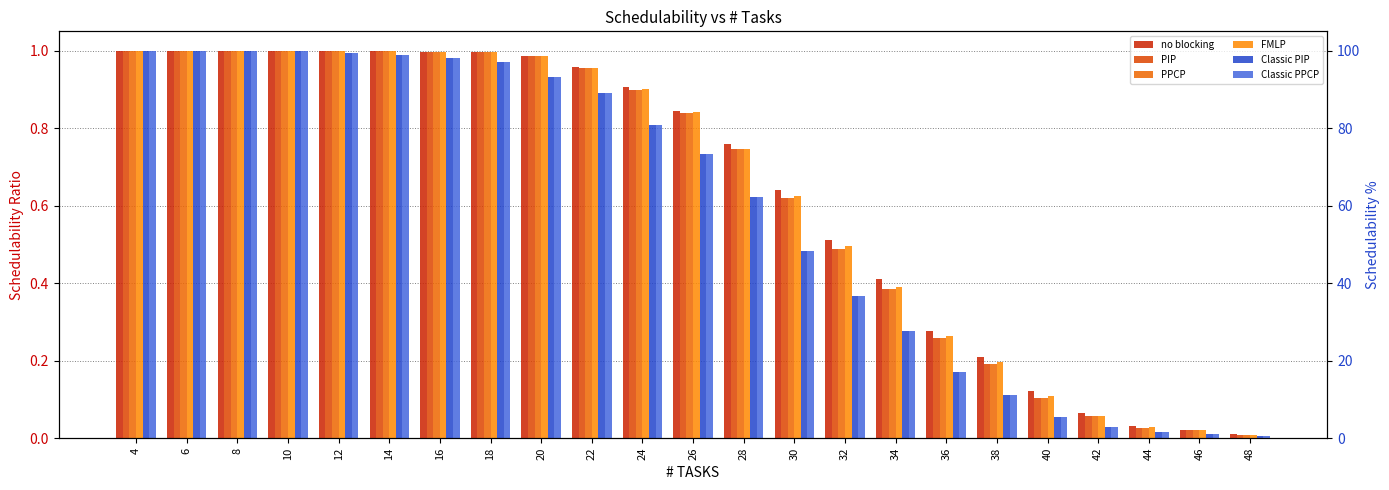

At which label is PPCP closest to 0?

48